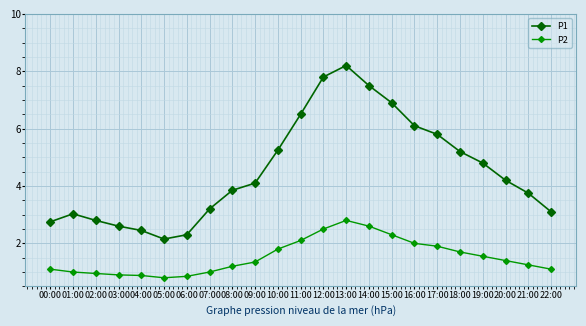

Rank the series at 03:00 from highest to lowest value.

P1, P2